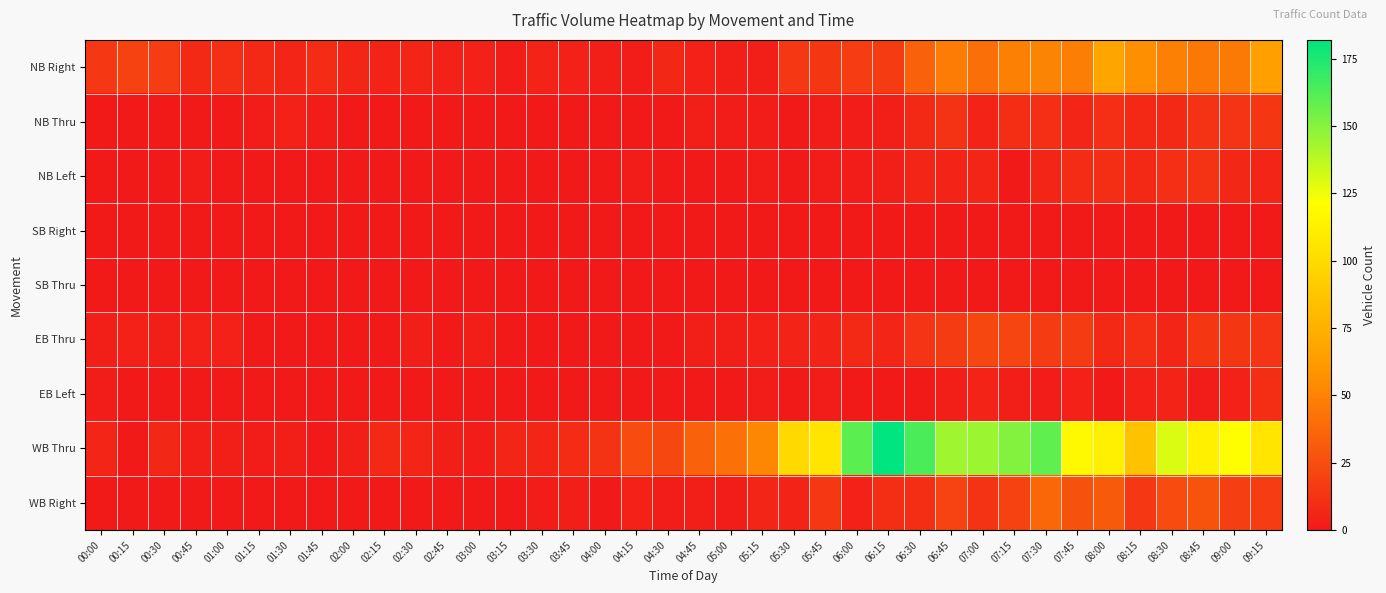

At which category does the chart reach its peak across all series?

06:15